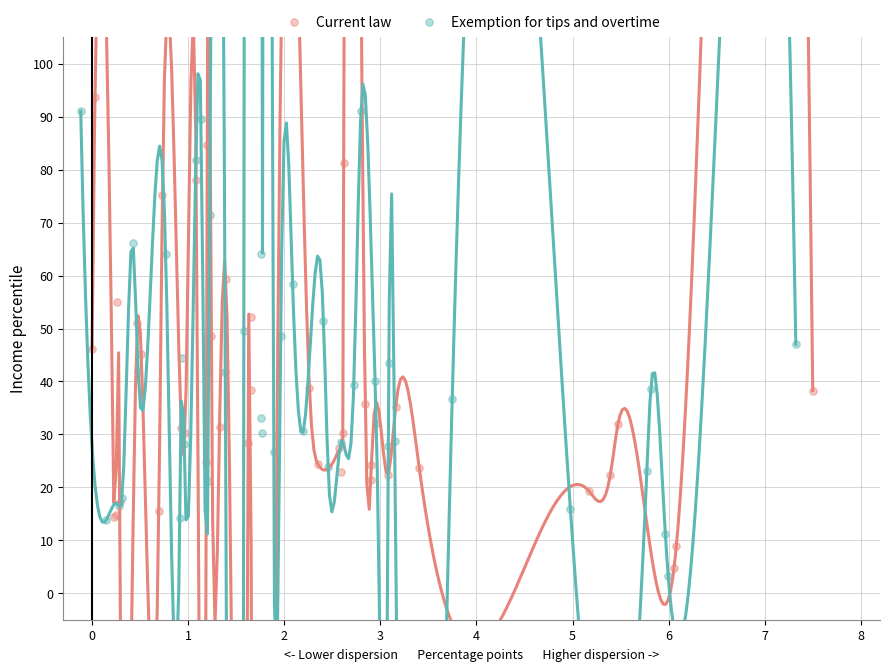

What are all the series names shown in the legend?

Current law, Exemption for tips and overtime